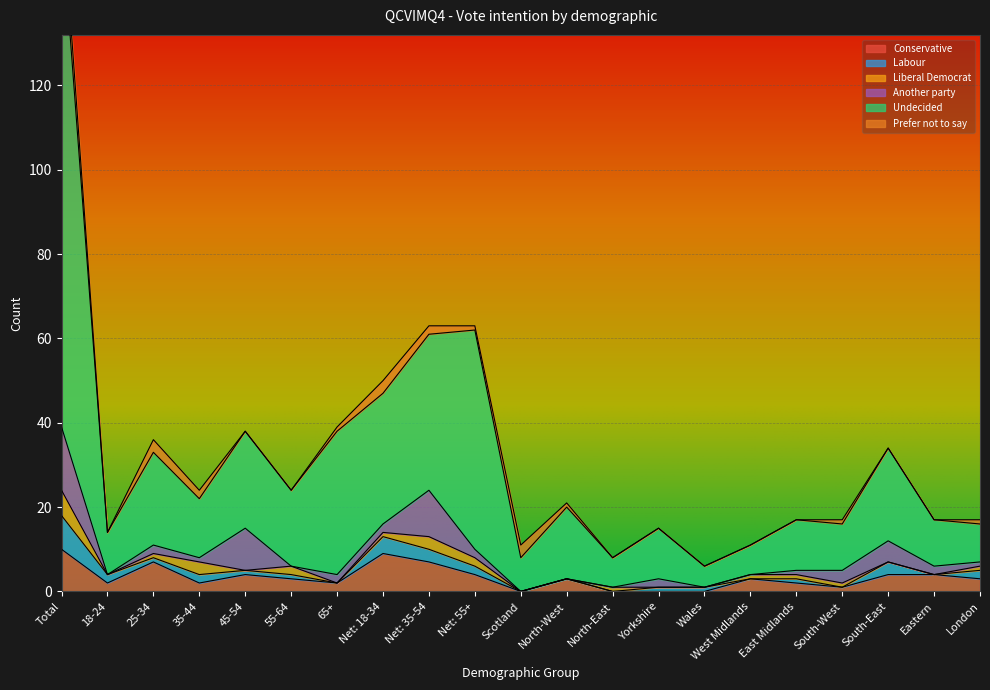

Which series has the widest spread of values?

Undecided